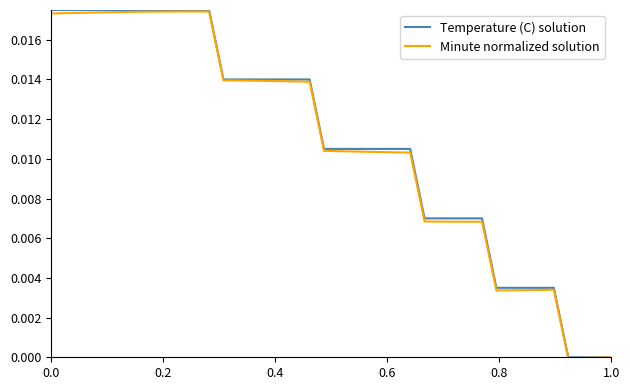

Which series has the largest range (max minus min)?

Temperature (C) solution